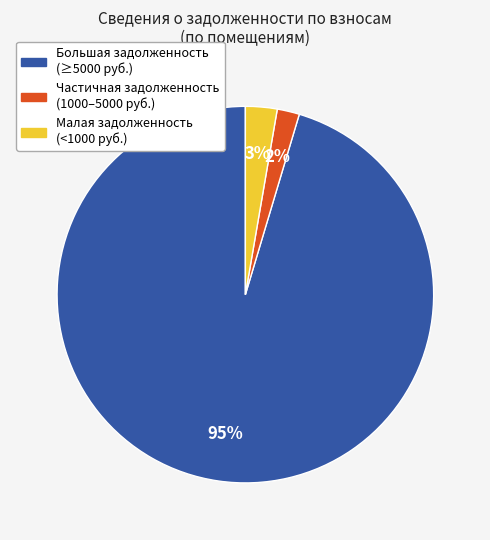

Rank the categories by value from lowest to highest.

Частичная задолженность (1000–5000 руб.), Малая задолженность (<1000 руб.), Большая задолженность (≥5000 руб.)